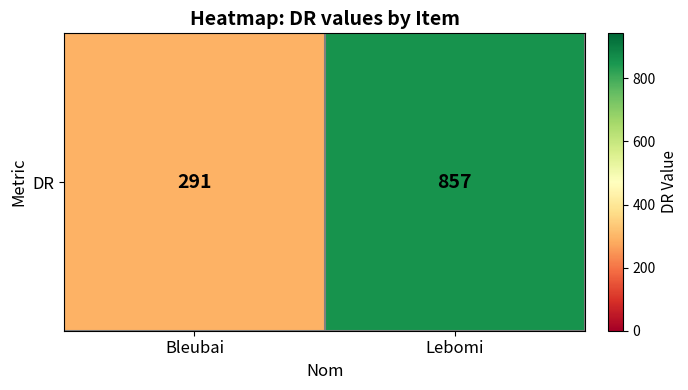

What is the difference between the maximum and minimum values?

566